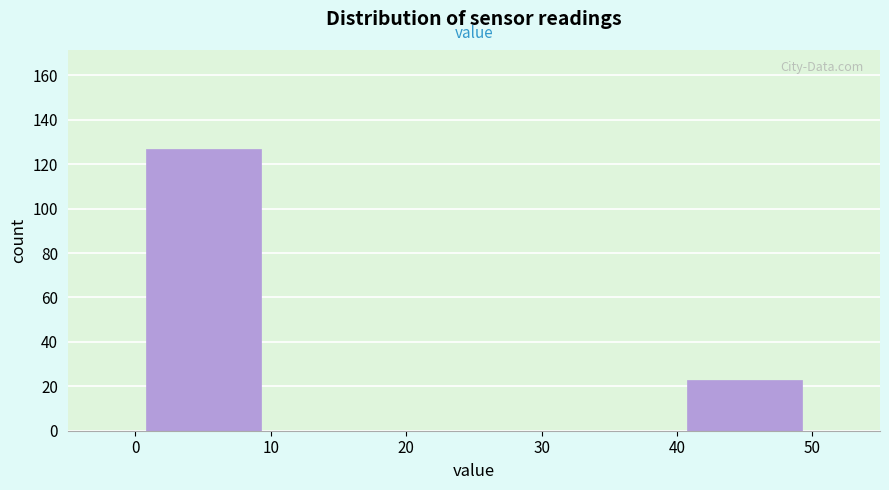

Reading left to right, transcribe this chart: for each bar, give the range it covers on the x-axis and its height. The values are not printed on the chart, so give them approximately, as read against the axis.

0 to 10: 128
10 to 20: 0
20 to 30: 0
30 to 40: 0
40 to 50: 24